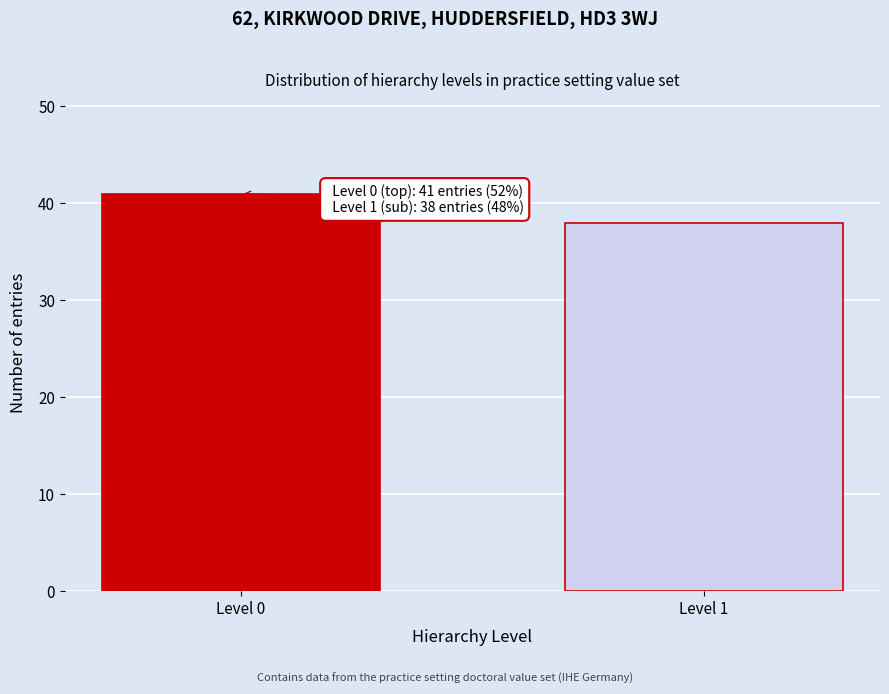

Reading left to right, list all the values displayed in this chart.

Level 0=41	Level 1=38